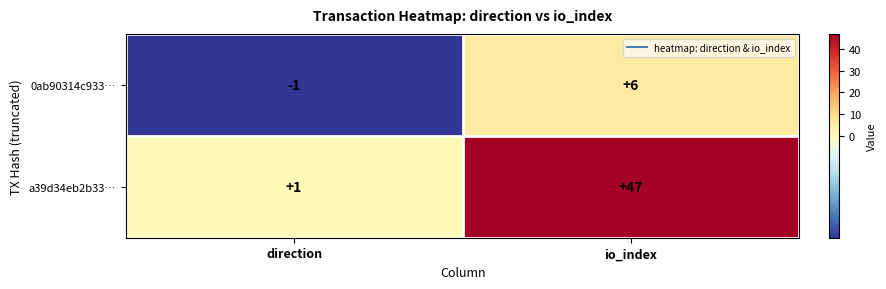

Rank the series at io_index from highest to lowest value.

a39d34eb2b33…, 0ab90314c933…